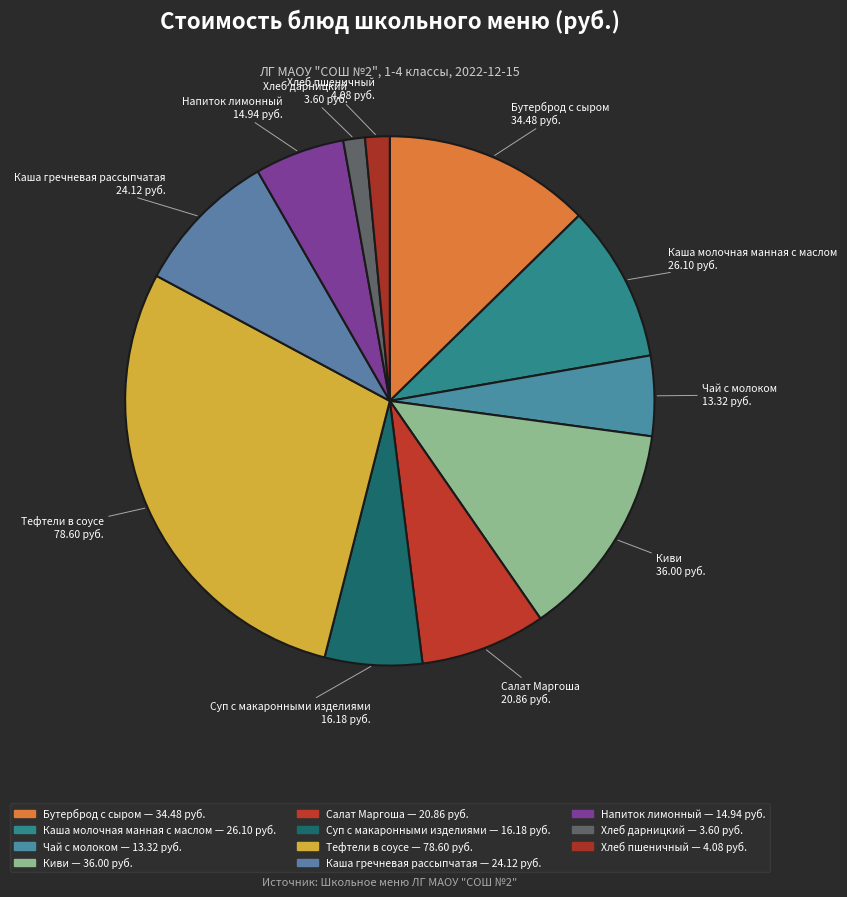

How many slices are in this pie chart?

11